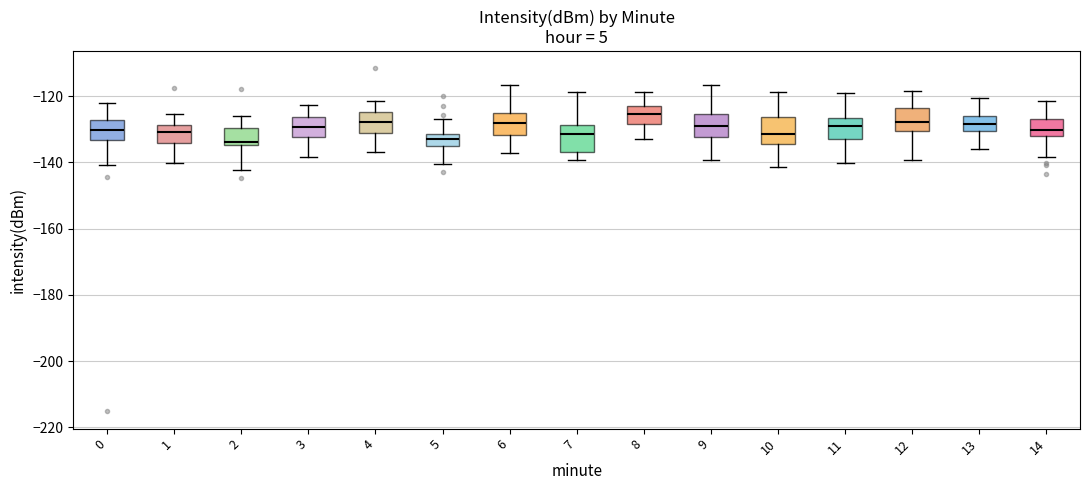

Reading left to right, transcribe this box plot: for each box, give where its median line is, the range the box spans, and where its two whiskers end, as read against the y-axis. The values are not printed on the chart, so give them approximately, as read against the axis.

0: median -130, box -134 to -128, whiskers -140 to -122
1: median -130, box -134 to -128, whiskers -140 to -126
2: median -134 (just above the box's lower edge), box -134 to -130, whiskers -142 to -126
3: median -130, box -132 to -126, whiskers -138 to -122
4: median -128, box -132 to -124, whiskers -136 to -122
5: median -132 (inside the box), box -134 to -132, whiskers -140 to -126
6: median -128, box -132 to -124, whiskers -138 to -116
7: median -132, box -136 to -128, whiskers -140 to -118
8: median -126, box -128 to -122, whiskers -132 to -118
9: median -128, box -132 to -126, whiskers -140 to -116
10: median -132, box -134 to -126, whiskers -142 to -118
11: median -128, box -132 to -126, whiskers -140 to -118
12: median -128, box -130 to -124, whiskers -140 to -118
13: median -128, box -130 to -126, whiskers -136 to -120
14: median -130, box -132 to -126, whiskers -138 to -122